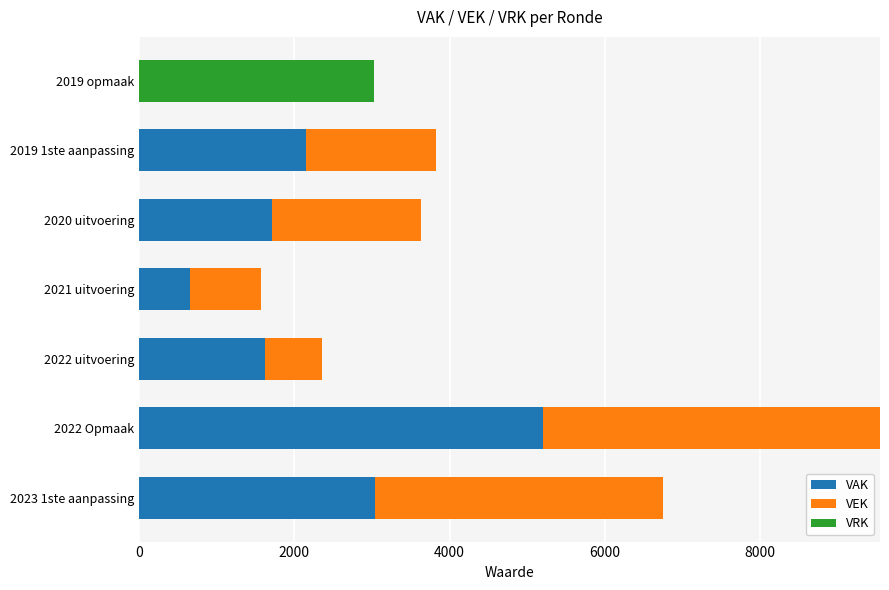

What is the average value of the VAK series?

2058